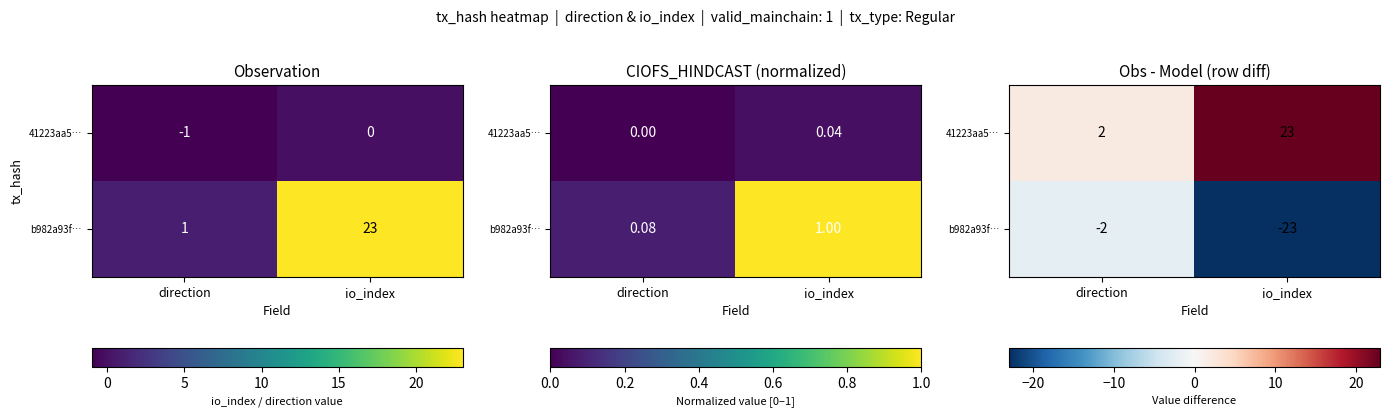

Count the number of data series in this chart.

2